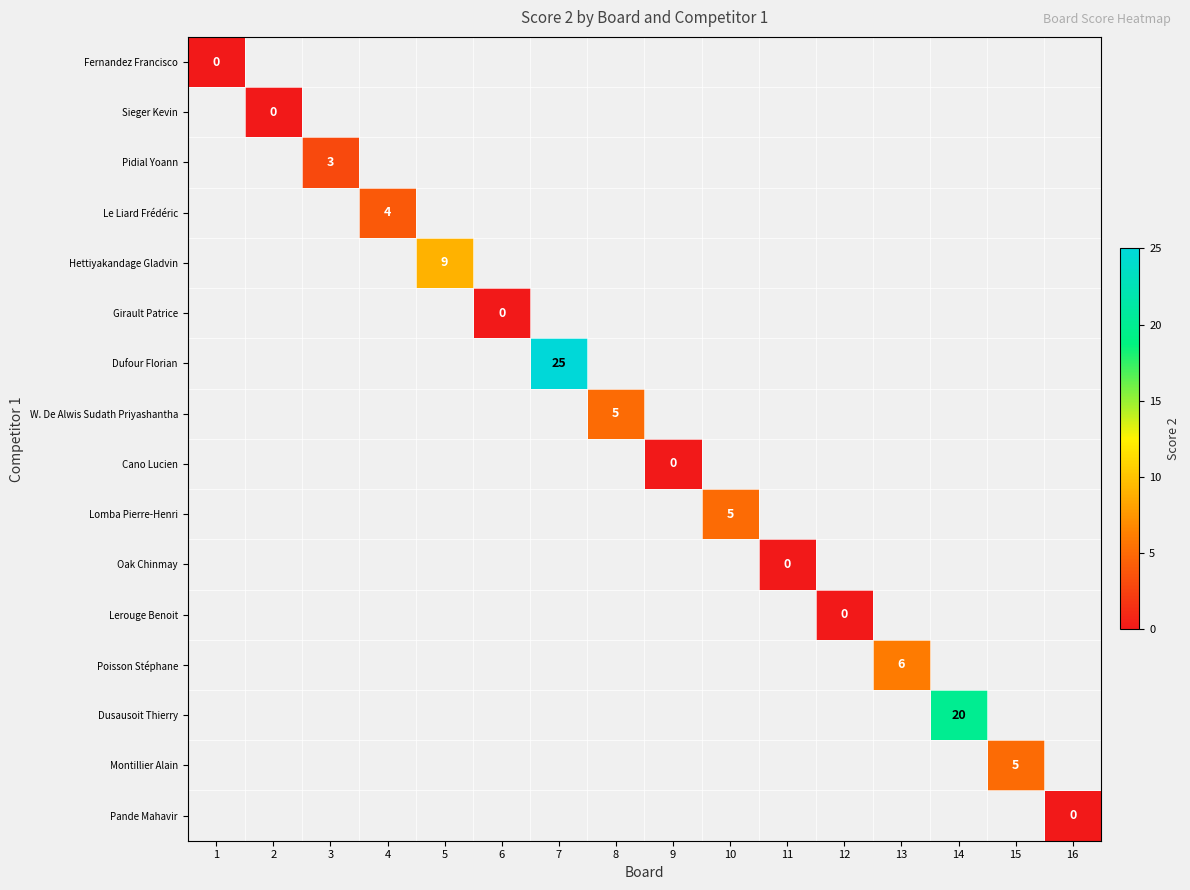

What is the maximum value shown in the chart?

25.0